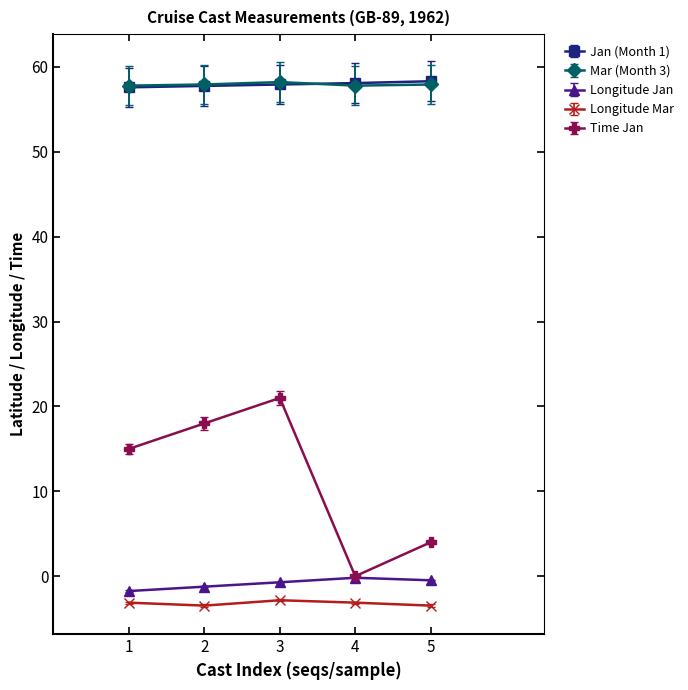

True or false: Jan (Month 1) has more than 2 interior local peaks.

False